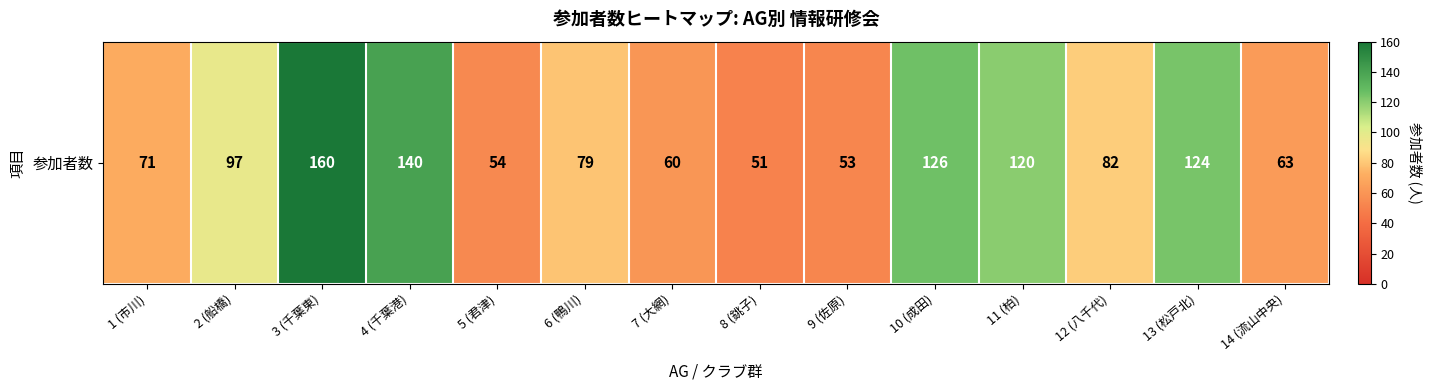

Between 11 (柏) and 6 (鴨川), which is larger?

11 (柏)